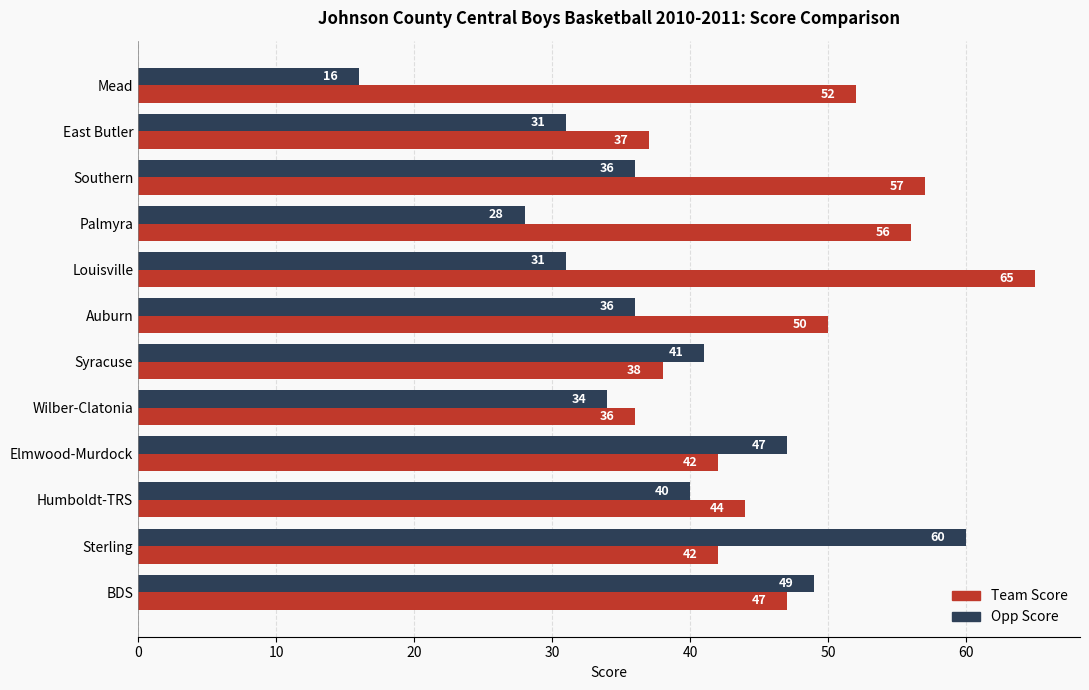

At how many categories does at least one series exceed 51?

5